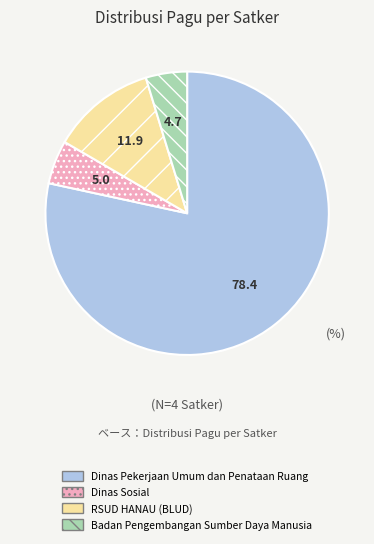

Is there a majority slice in this chart?

Yes